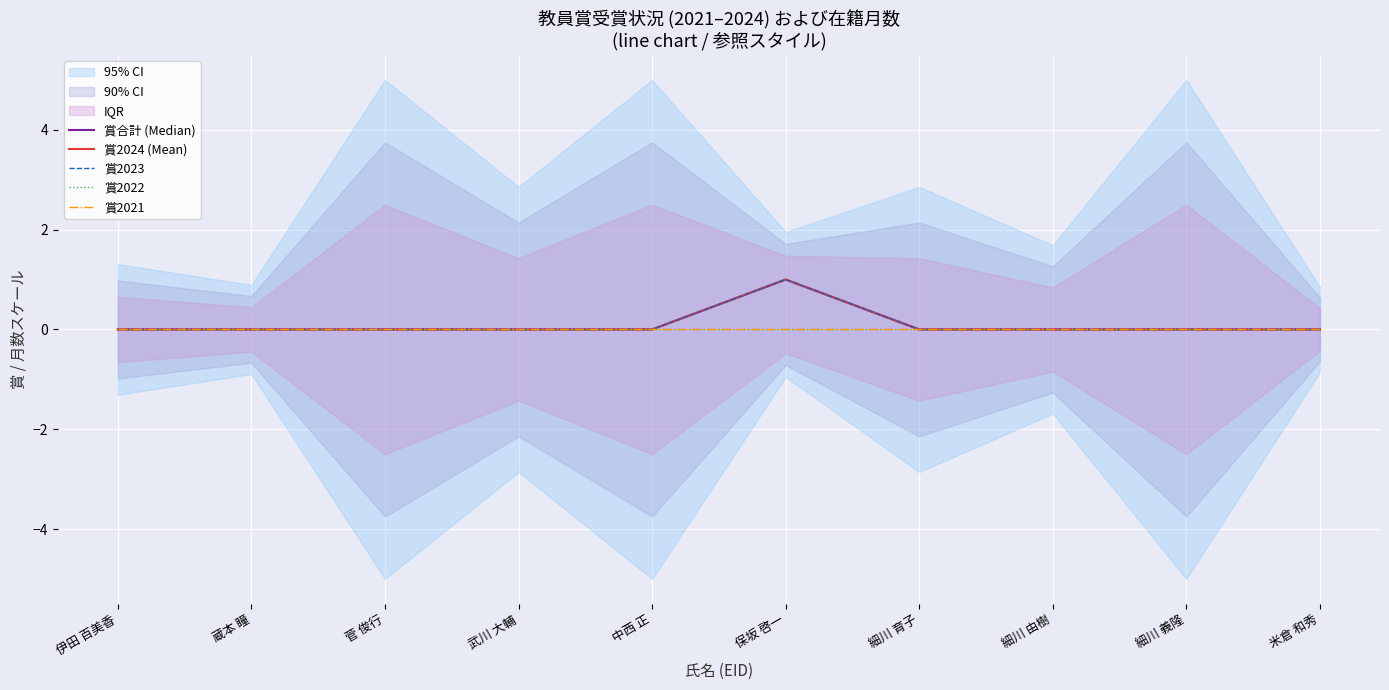

What are all the series names shown in the legend?

賞合計 (Median), 賞2024 (Mean), 賞2023, 賞2022, 賞2021